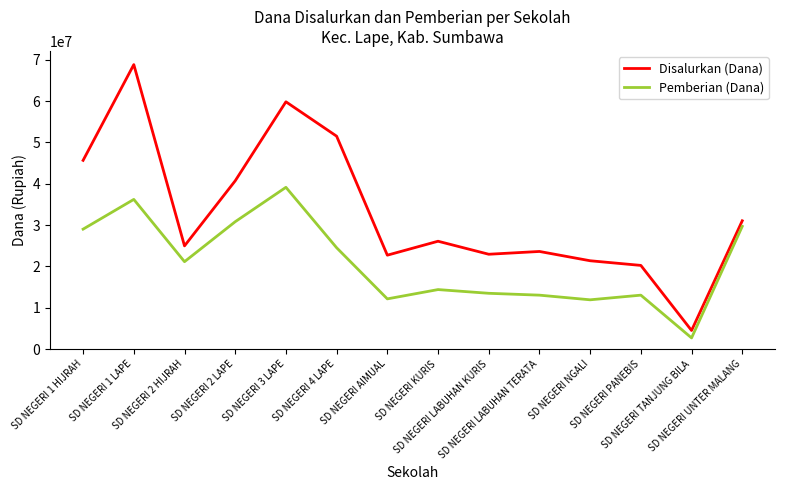

Which series has the widest spread of values?

Disalurkan (Dana)